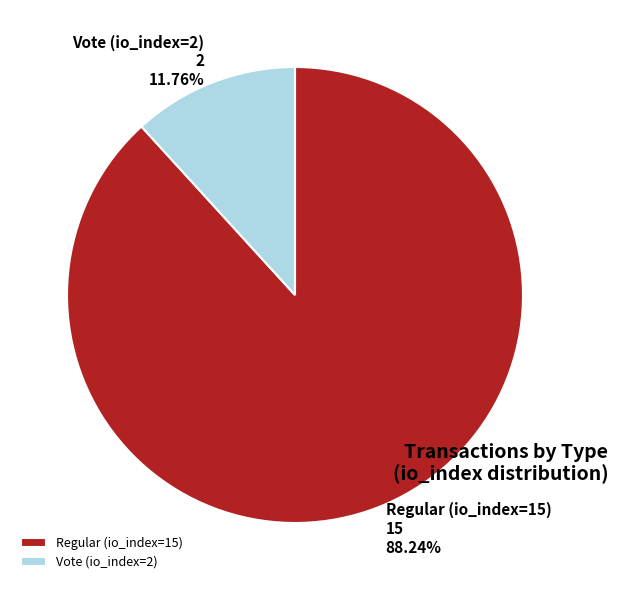

To the nearest percent, what is the difference between the largest and smallest slice percentages?

76%